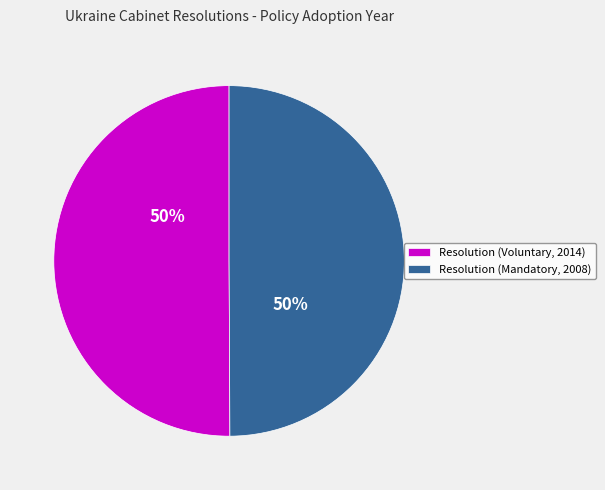

What percentage is the Resolution (Mandatory, 2008) slice, to the nearest percent?

50%